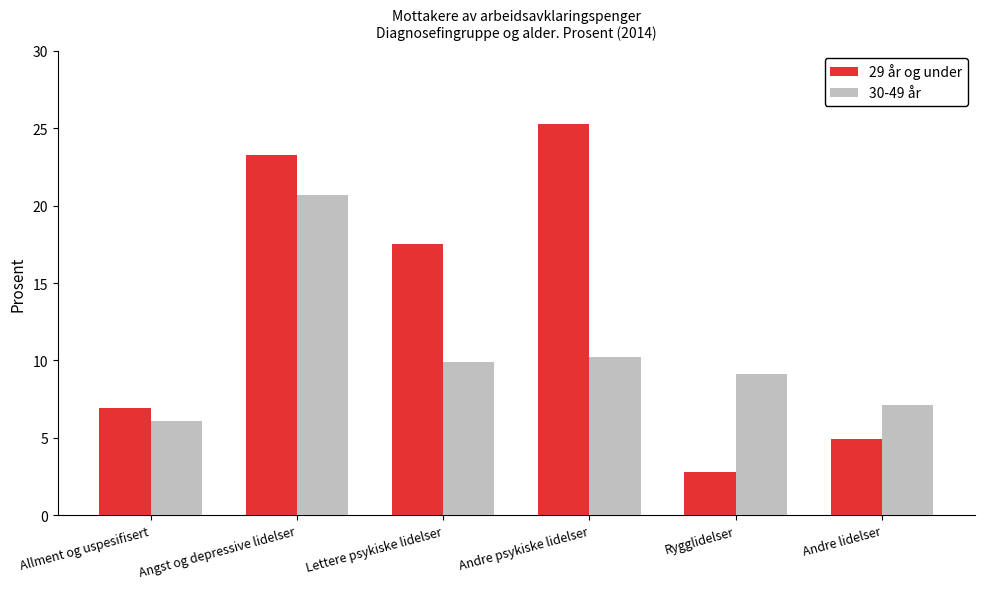

Is it true that 29 år og under equals 2.8 at Rygglidelser?

True